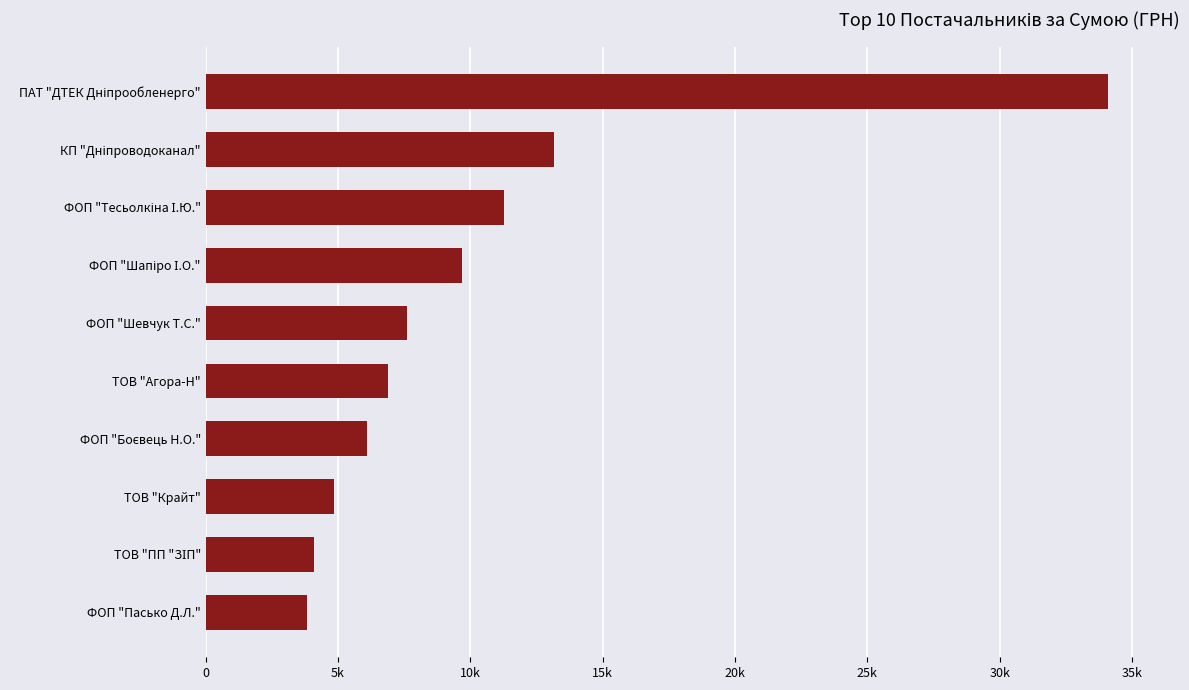

Does the chart contain any negative values?

No